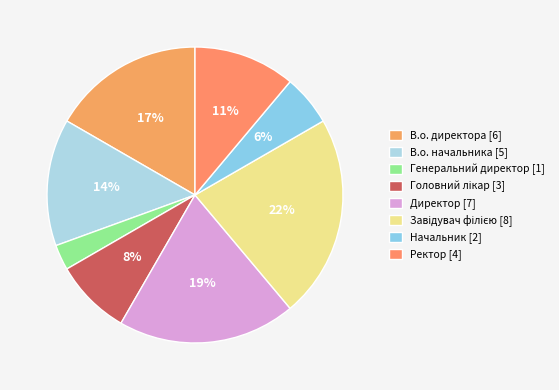

Between Завідувач філією and В.о. начальника, which is larger?

Завідувач філією